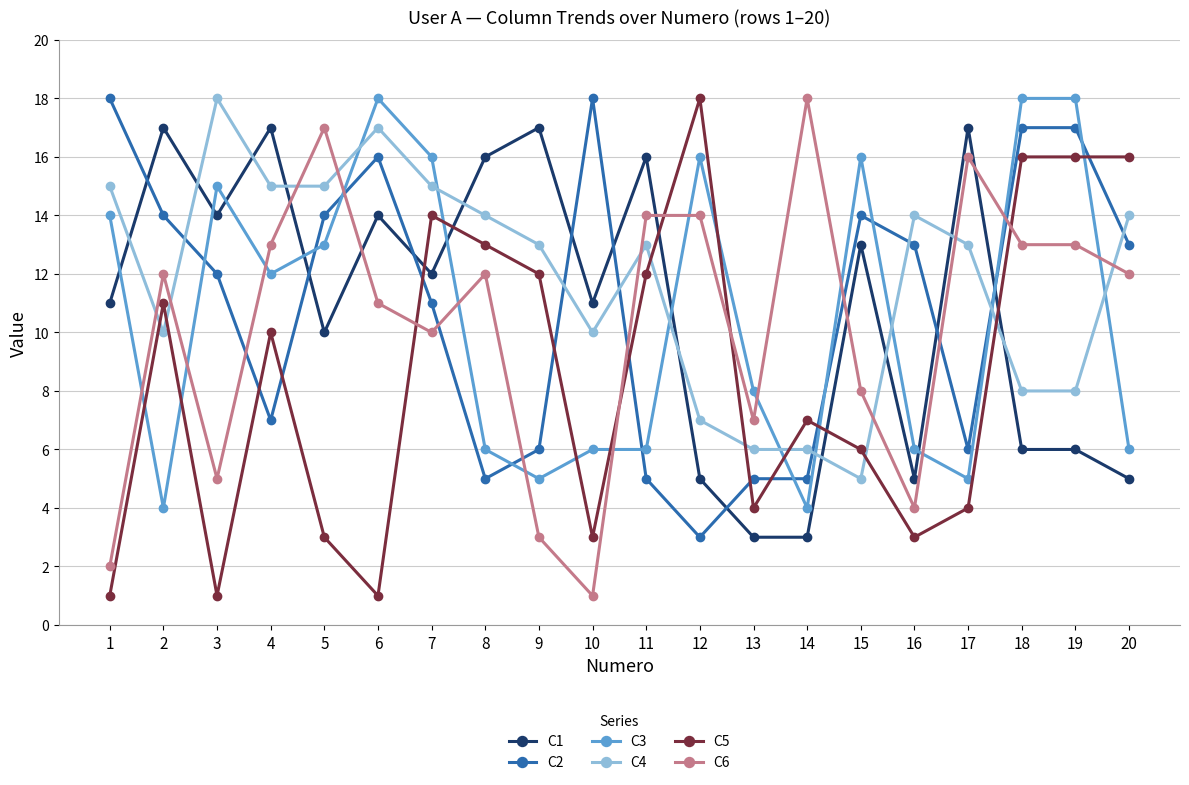

What is the difference between the maximum and second lowest values in the C1 series?

14